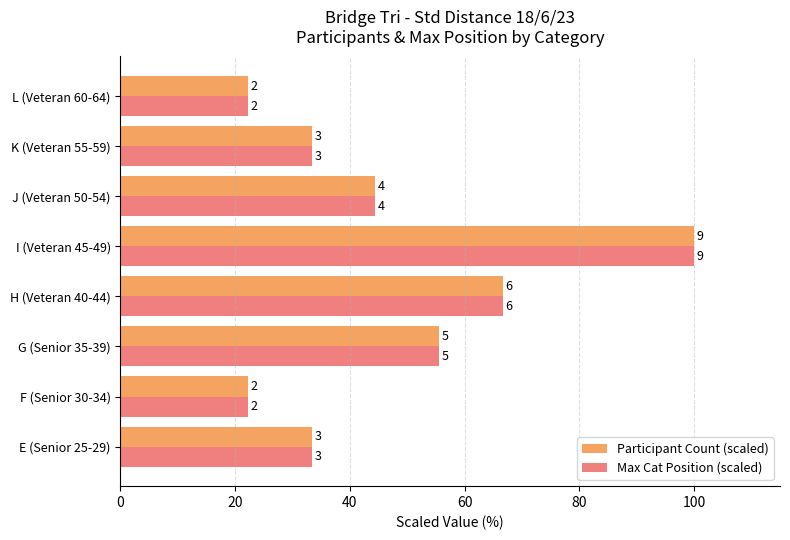

Reading left to right, what are all the values shown in this chart?

Participant Count (scaled): 33.3	22.2	55.6	66.7	100.0	44.4	33.3	22.2
Max Cat Position (scaled): 33.3	22.2	55.6	66.7	100.0	44.4	33.3	22.2